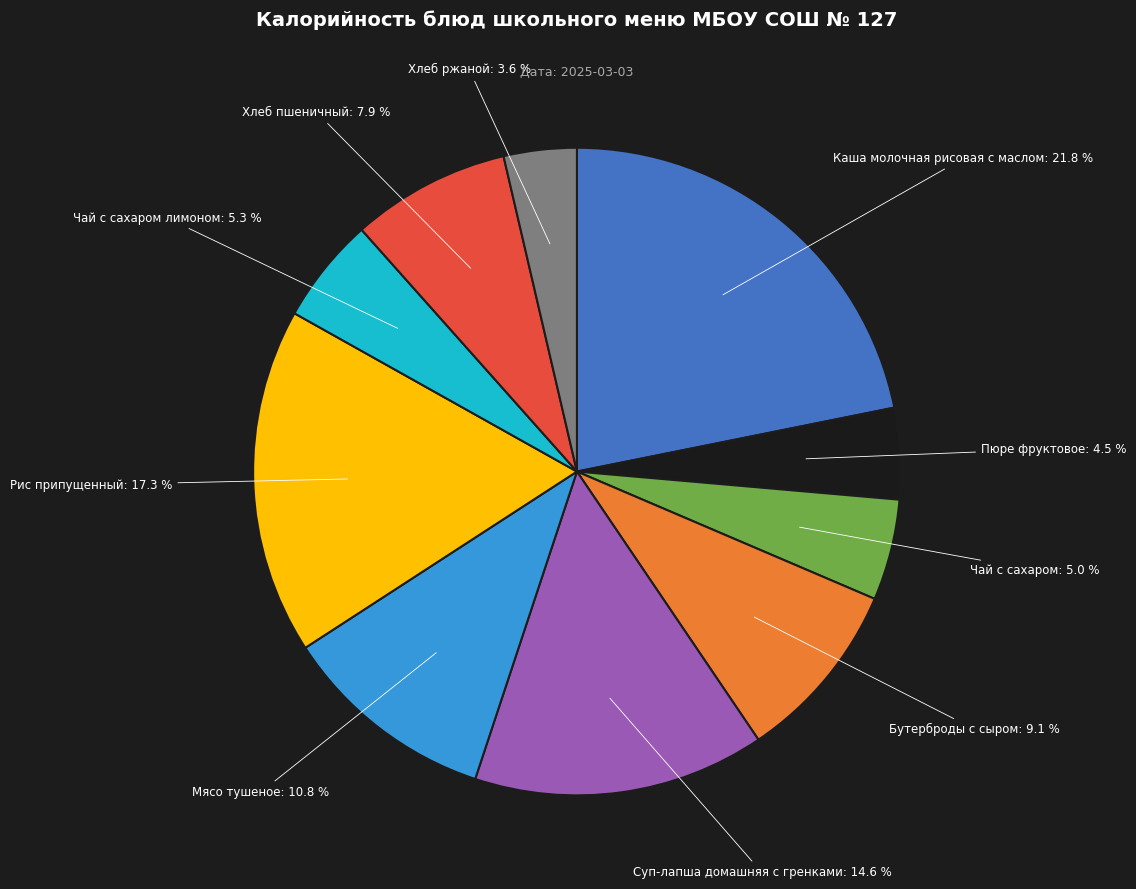

Is there any slice that represents more than half of the pie?

No